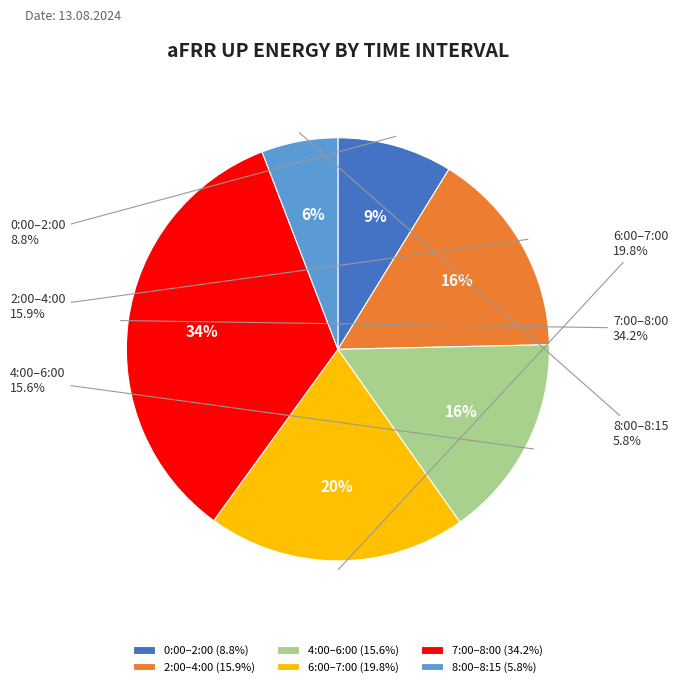

Do 5:00-5:15 and 0:15-0:30 together represent more than half of the pie?

No